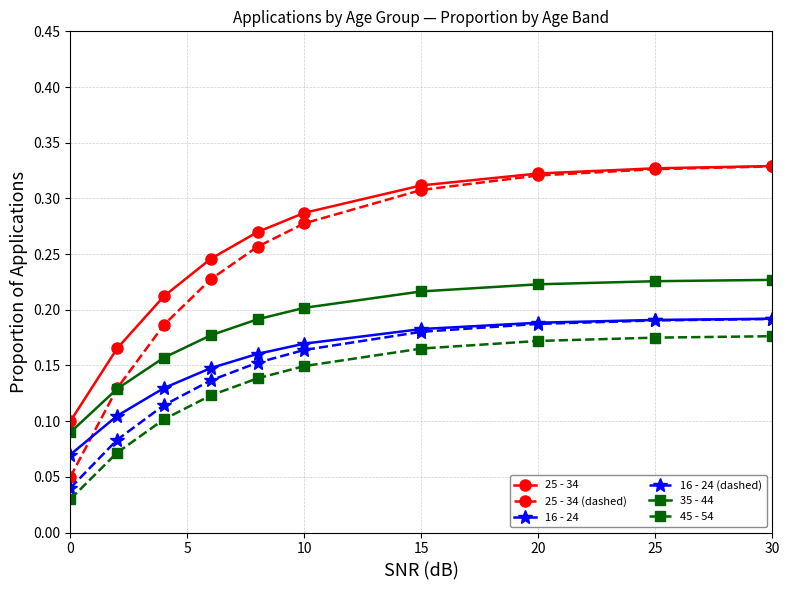

True or false: 45 - 54 and 35 - 44 cross at least once.

False